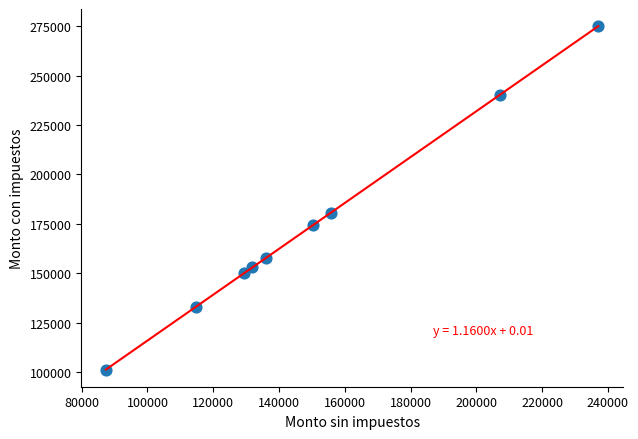

What Y value in the scatter plot is closest to 188165?

180551.7